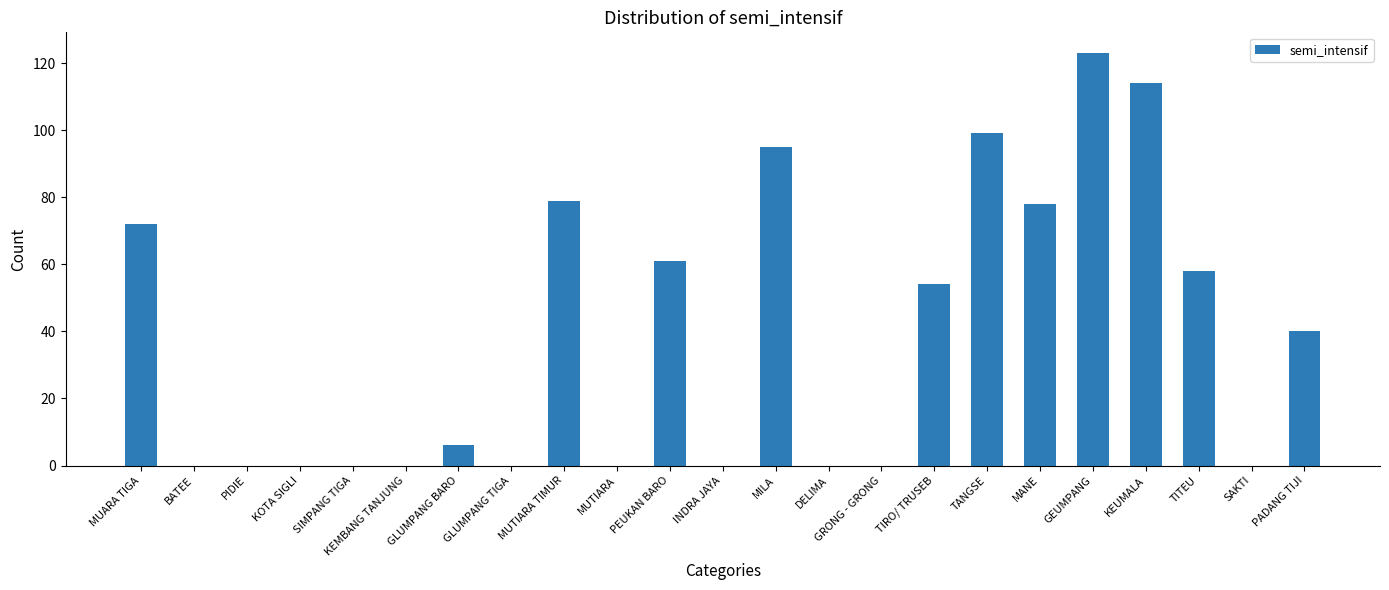

What is the greatest value displayed?

123